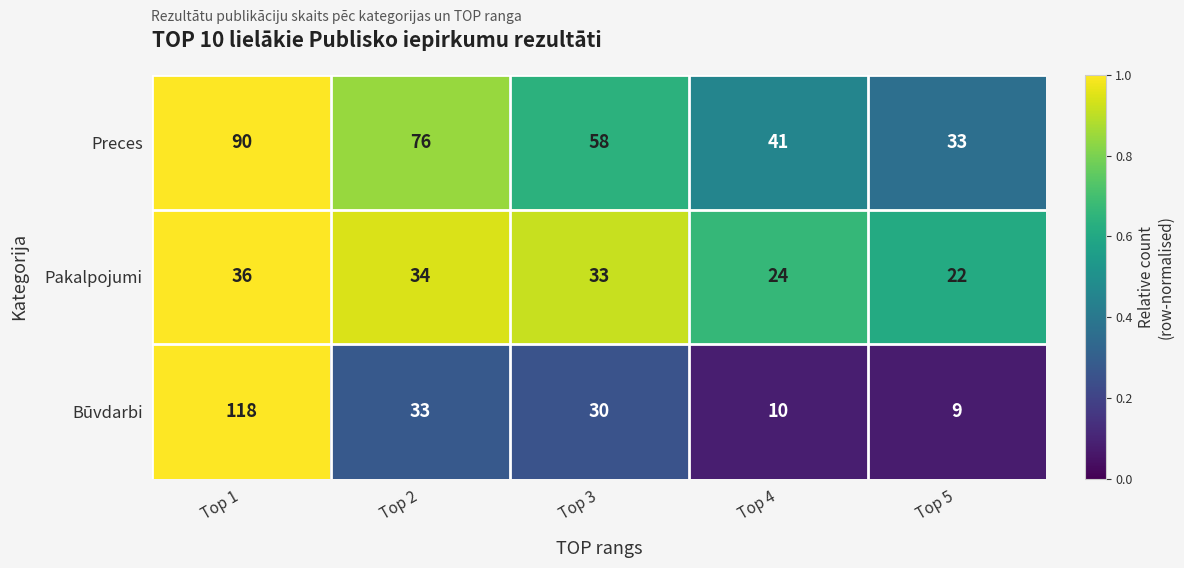

Which series changed the most between Top 1 and Top 5?

Būvdarbi